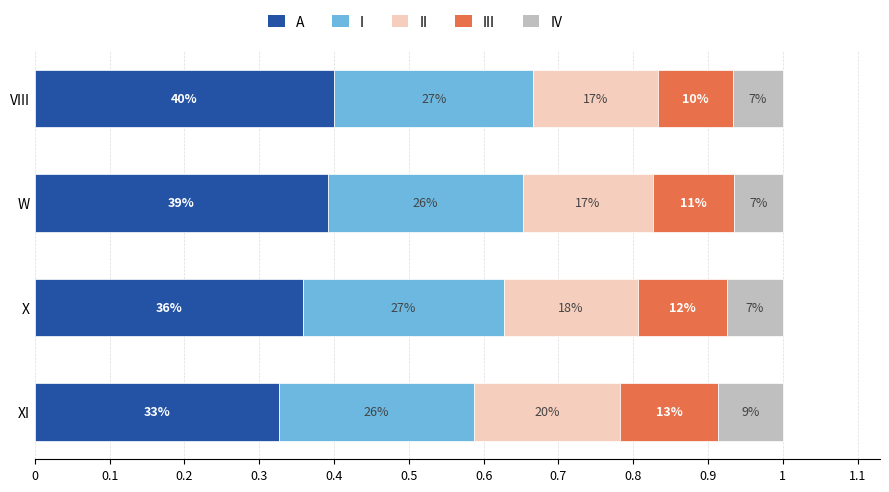

What are all the series names shown in the legend?

A, I, II, III, IV